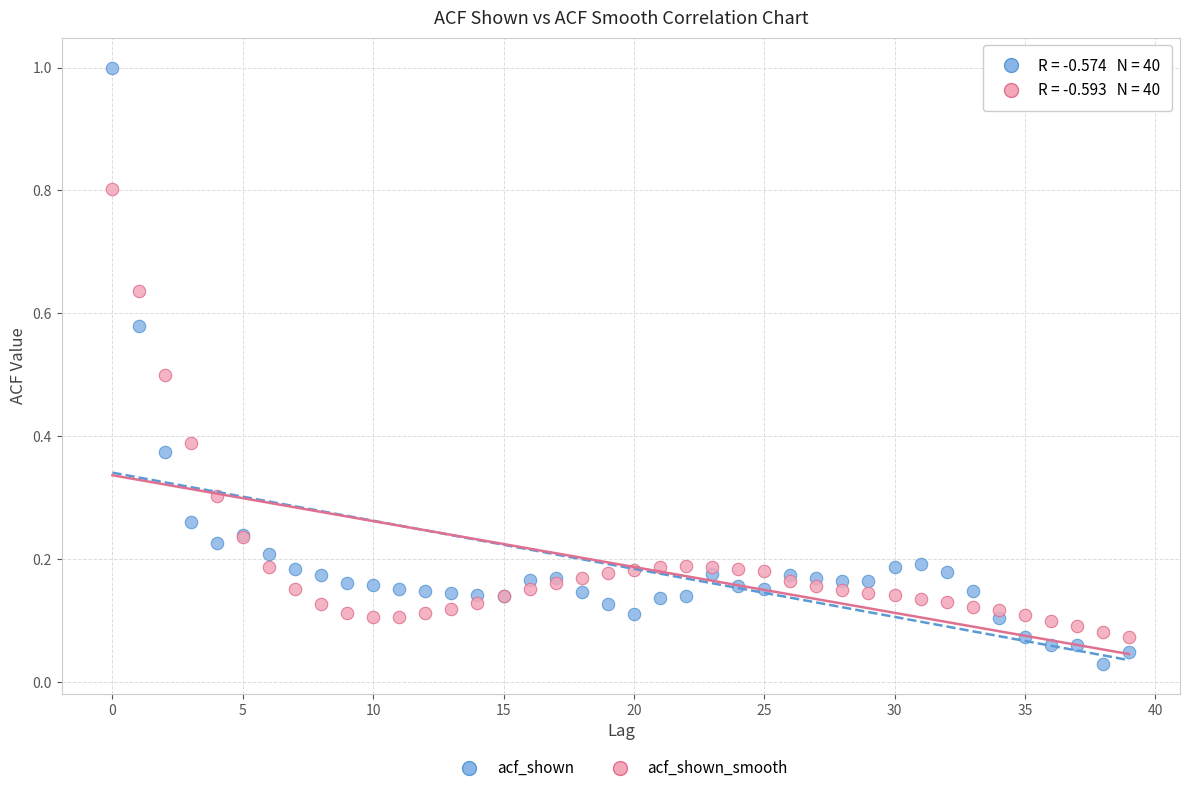

Which series has the widest spread of Y values?

acf_shown